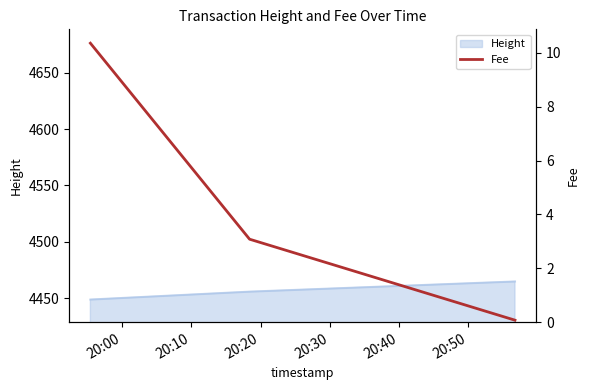

How many lines are shown in the chart?

1